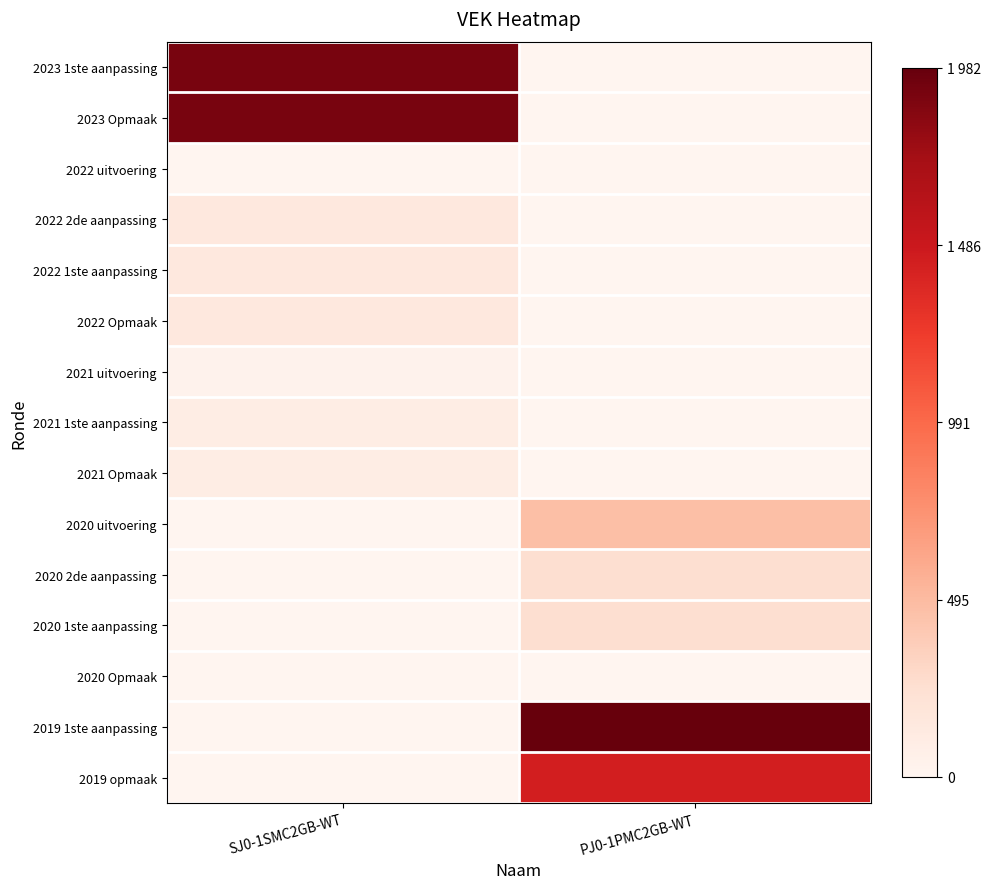

Reading left to right, transcribe all the data shown in this chart.

2023 1ste aanpassing: SJ0-1SMC2GB-WT=1911	PJ0-1PMC2GB-WT=0
2023 Opmaak: SJ0-1SMC2GB-WT=1911	PJ0-1PMC2GB-WT=0
2022 uitvoering: SJ0-1SMC2GB-WT=6	PJ0-1PMC2GB-WT=0
2022 2de aanpassing: SJ0-1SMC2GB-WT=153	PJ0-1PMC2GB-WT=0
2022 1ste aanpassing: SJ0-1SMC2GB-WT=153	PJ0-1PMC2GB-WT=0
2022 Opmaak: SJ0-1SMC2GB-WT=153	PJ0-1PMC2GB-WT=0
2021 uitvoering: SJ0-1SMC2GB-WT=35	PJ0-1PMC2GB-WT=0
2021 1ste aanpassing: SJ0-1SMC2GB-WT=95	PJ0-1PMC2GB-WT=0
2021 Opmaak: SJ0-1SMC2GB-WT=95	PJ0-1PMC2GB-WT=0
2020 uitvoering: SJ0-1SMC2GB-WT=0	PJ0-1PMC2GB-WT=469
2020 2de aanpassing: SJ0-1SMC2GB-WT=0	PJ0-1PMC2GB-WT=250
2020 1ste aanpassing: SJ0-1SMC2GB-WT=0	PJ0-1PMC2GB-WT=250
2020 Opmaak: SJ0-1SMC2GB-WT=0	PJ0-1PMC2GB-WT=0
2019 1ste aanpassing: SJ0-1SMC2GB-WT=0	PJ0-1PMC2GB-WT=1982
2019 opmaak: SJ0-1SMC2GB-WT=0	PJ0-1PMC2GB-WT=1435